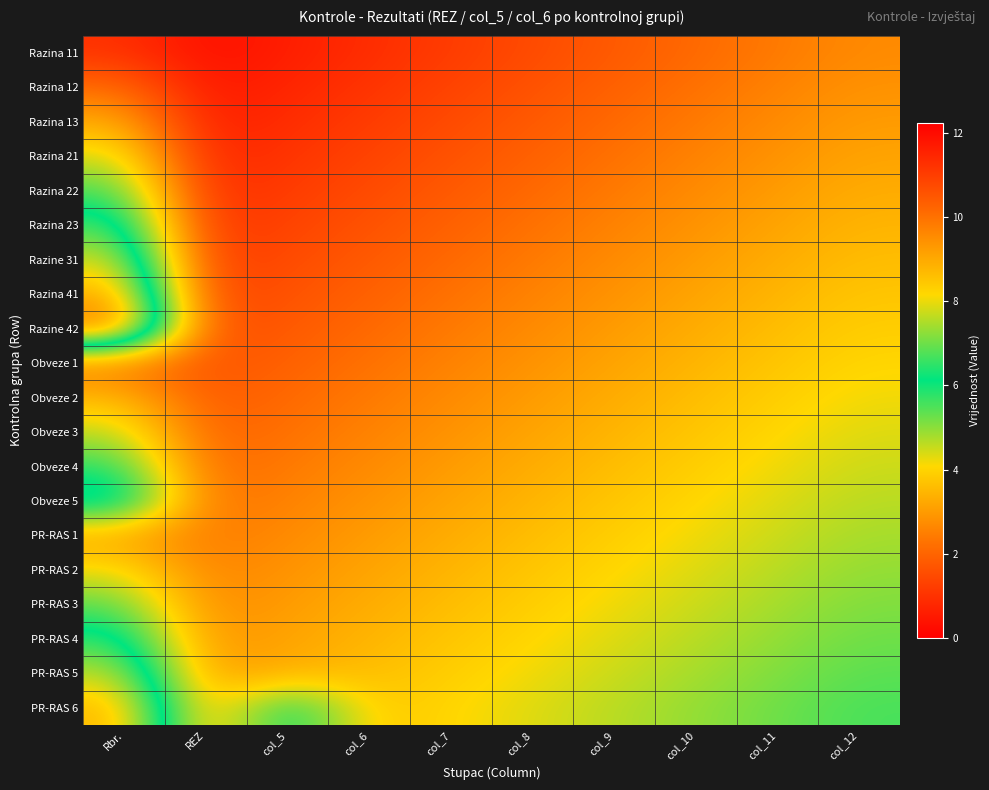

At which category does the chart reach its minimum across all series?

REZ